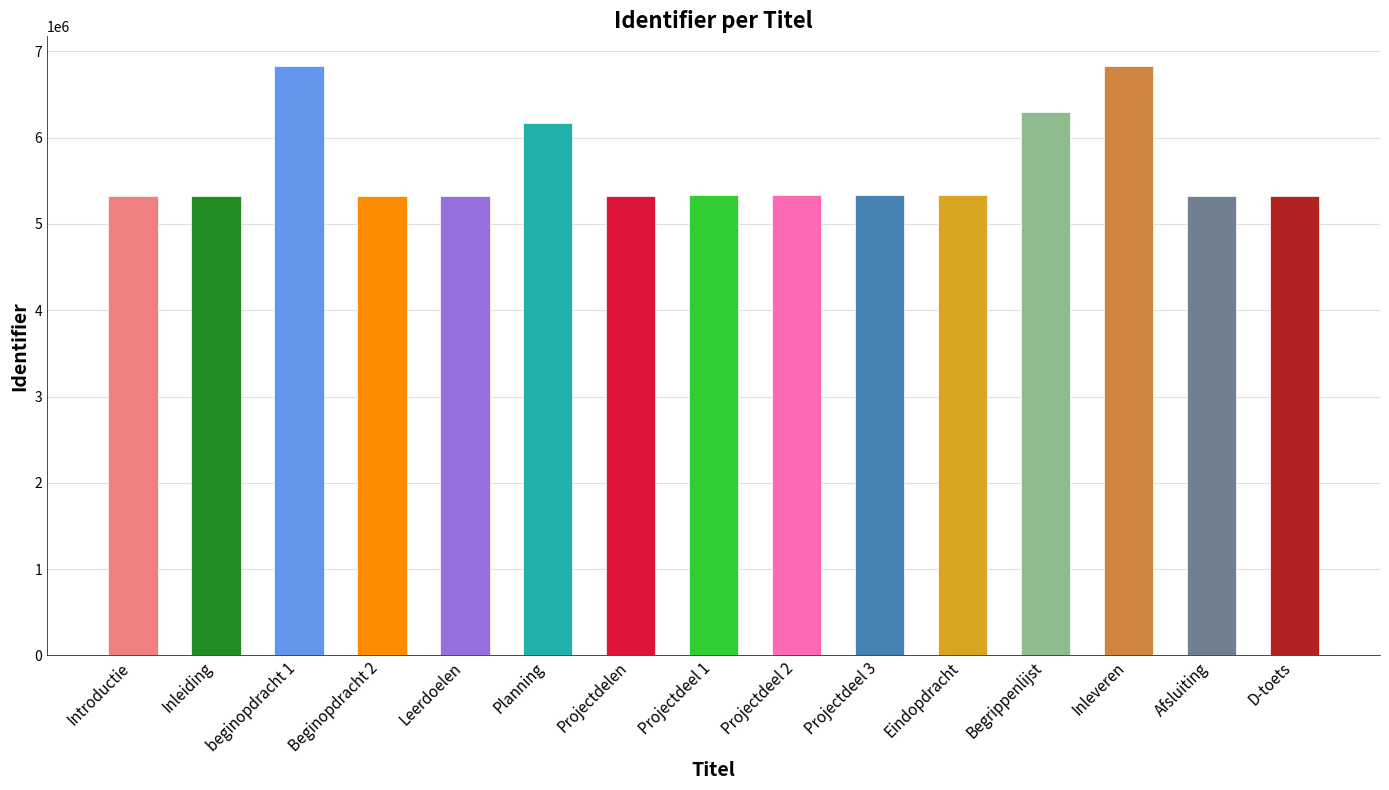

True or false: the data shows 9790577 at Begrippenlijst.

False